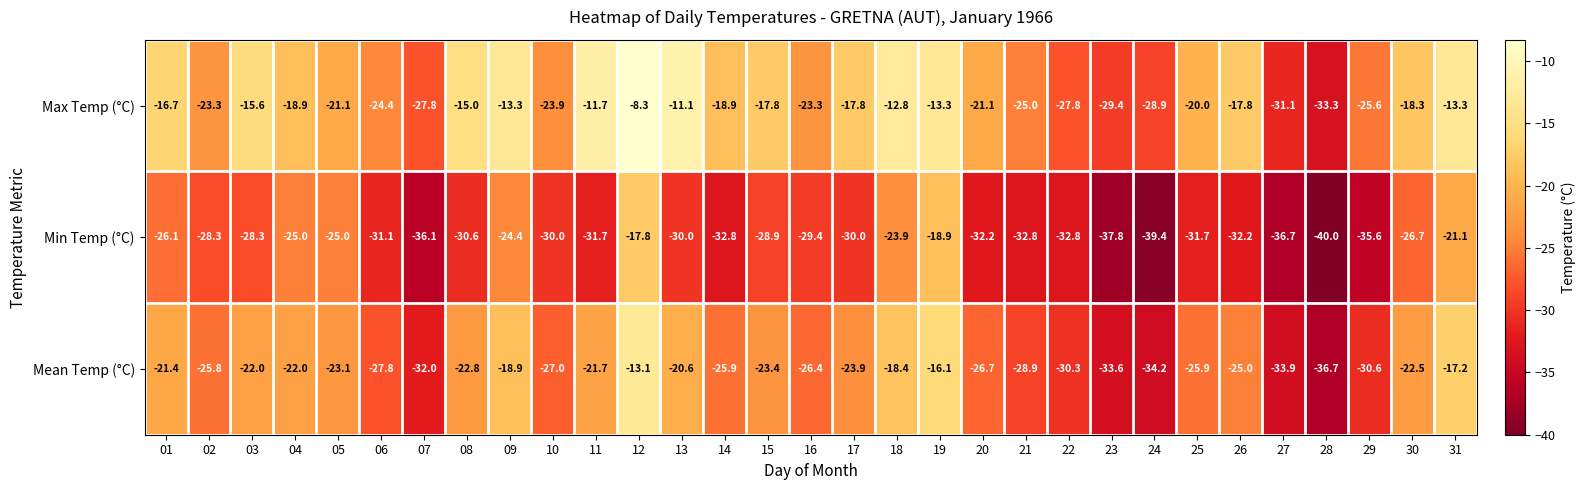

Which series has the largest total across all categories?

Max Temp (°C)